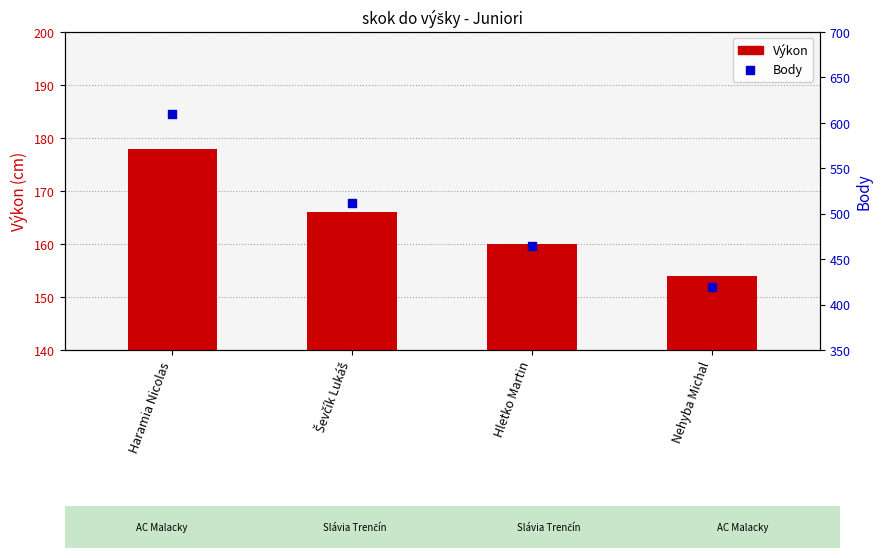

What are all the series names shown in the legend?

Výkon, Body